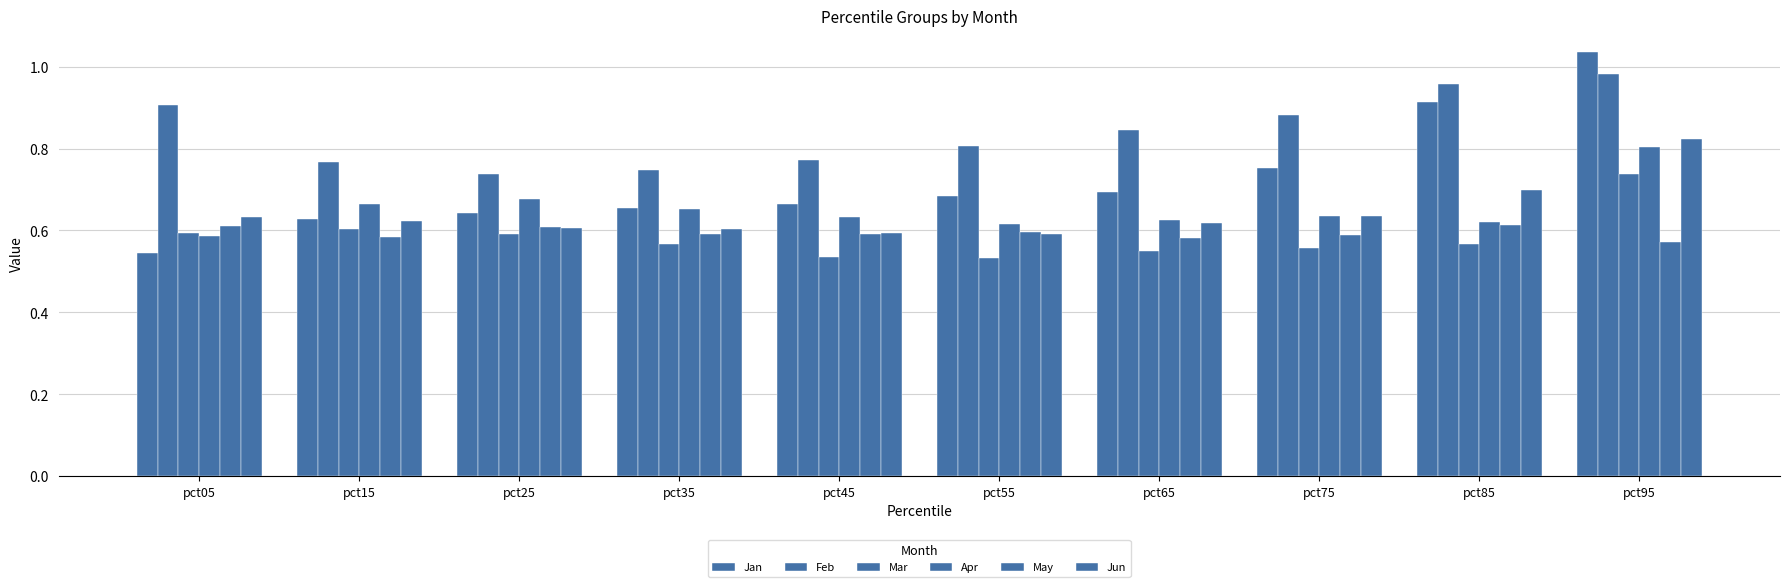

Which series has the largest total across all categories?

Feb